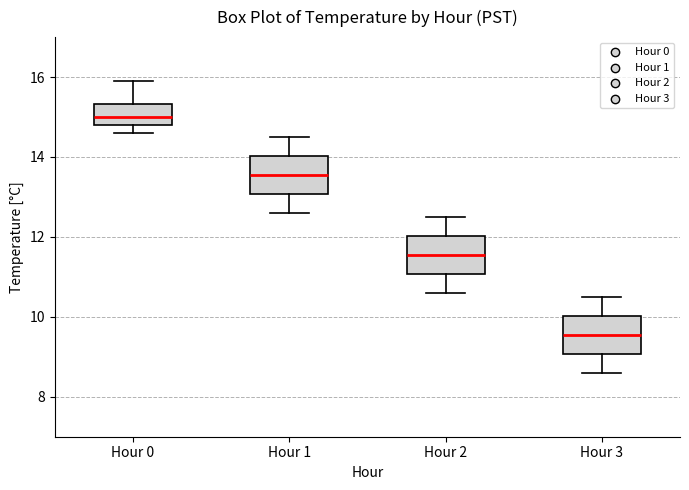

Where does the median line of the box for Hour 1 sit on the y-axis? The values are not printed on the chart, so give them approximately, as read against the axis.

13.6